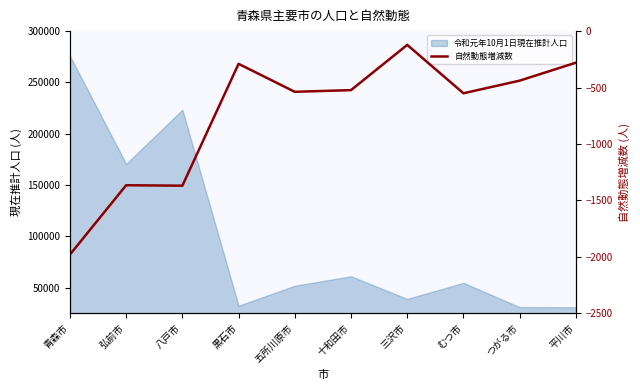

Reading left to right, extract all data points from this chart.

青森市=-1981	弘前市=-1366	八戸市=-1370	黒石市=-290	五所川原市=-538	十和田市=-523	三沢市=-122	むつ市=-551	つがる市=-439	平川市=-280